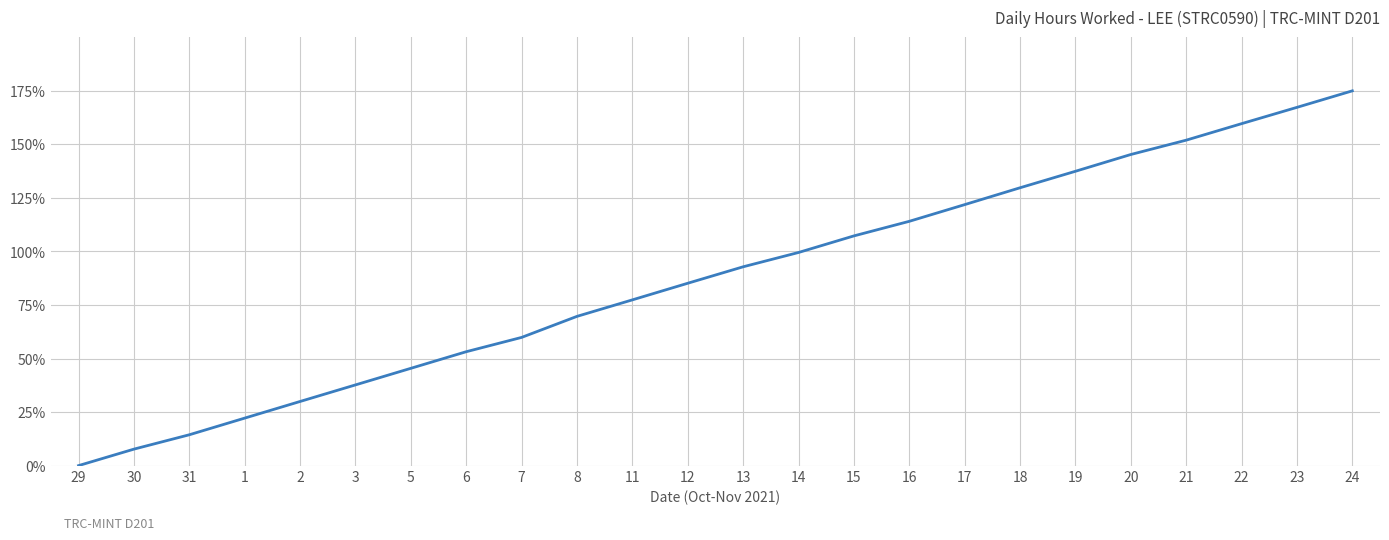

Read the value at 5.

45.4